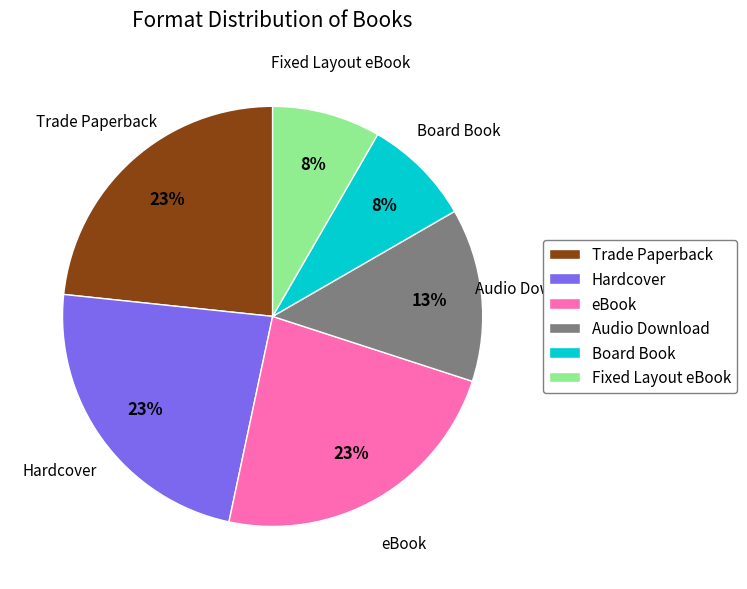

Count the number of slices in the pie.

6